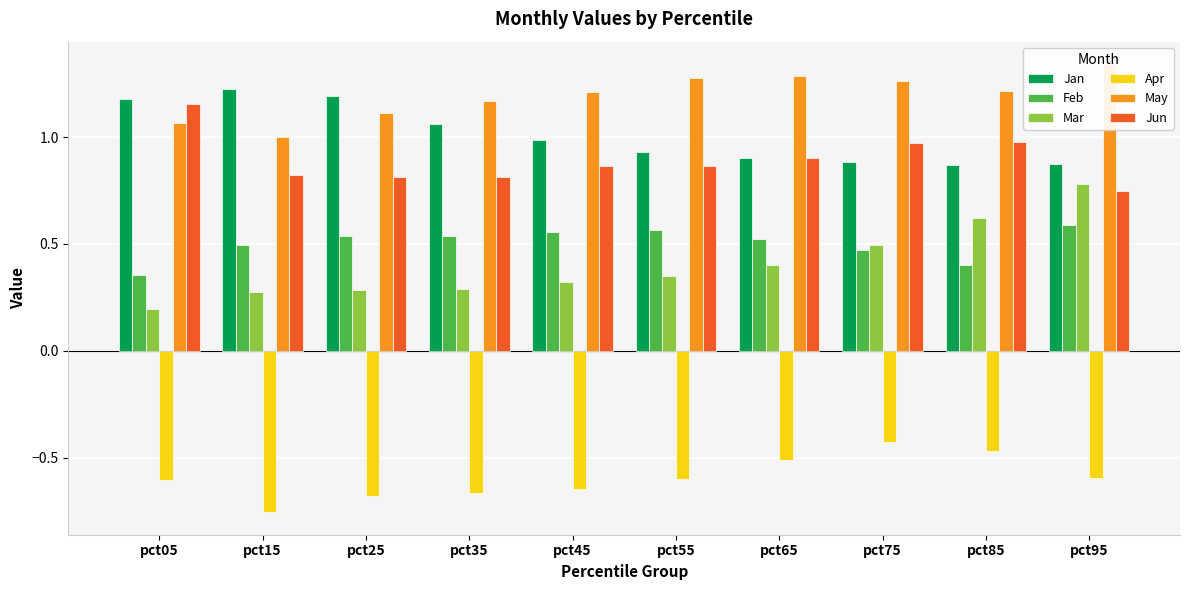

What is the average value of the Feb series?

0.5